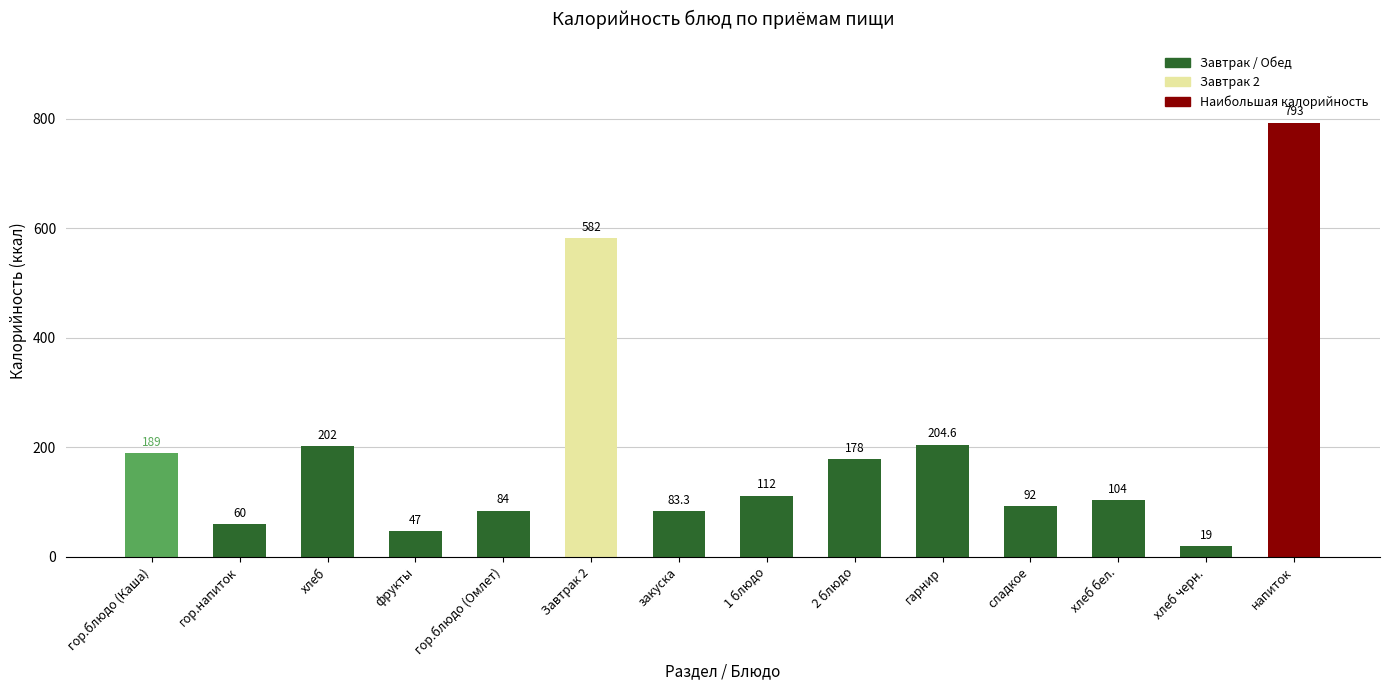

What position from the right is гор.напиток?

13